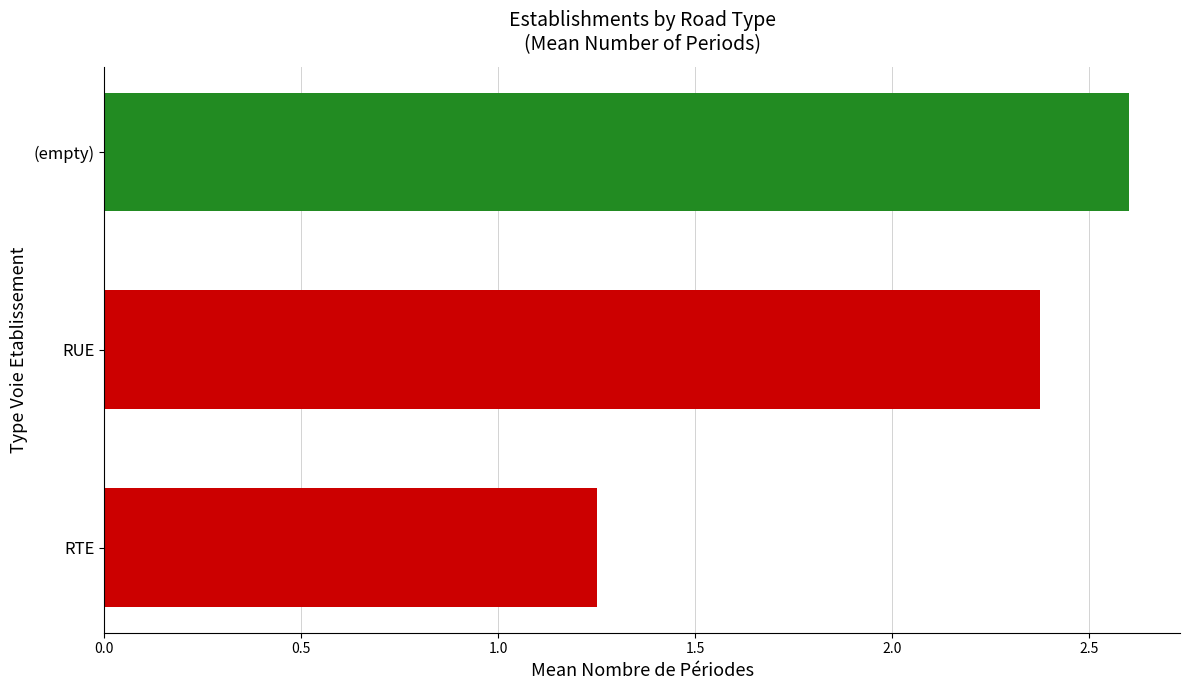

List the labels in order of value, largest first.

(empty), RUE, RTE